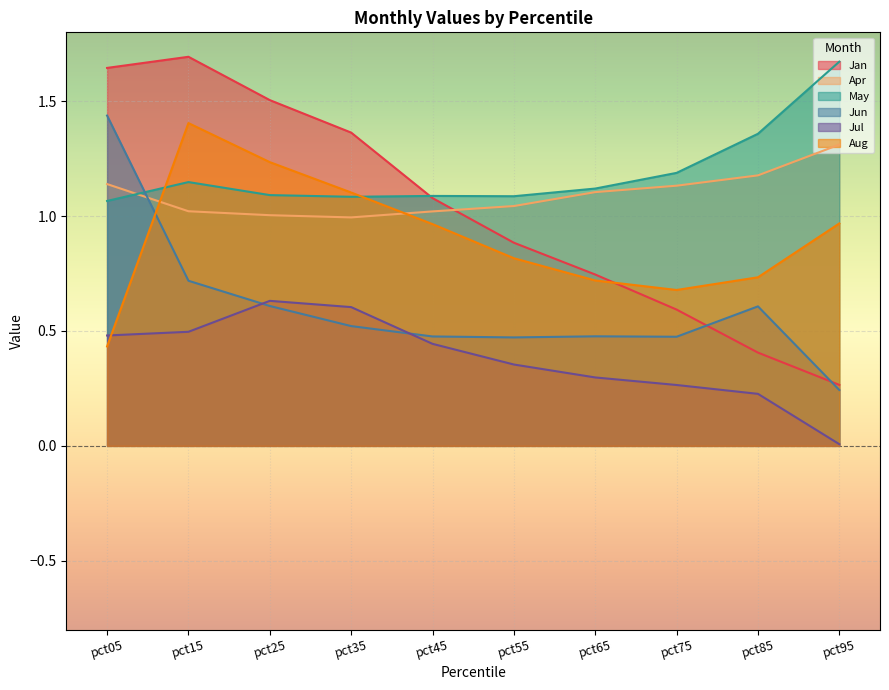

At which category does Jun reach its first local peak?

pct65